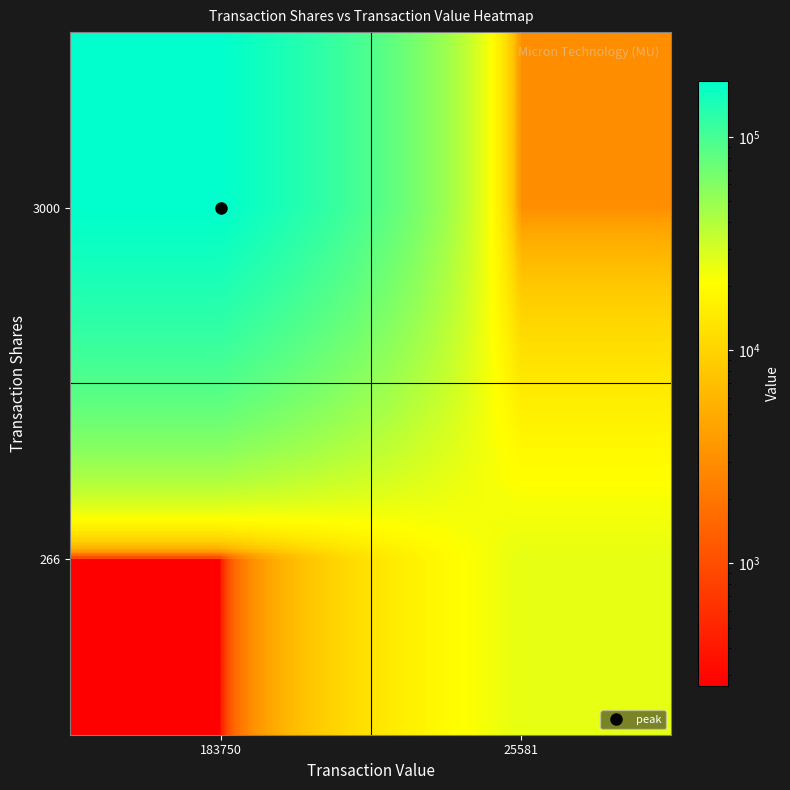

Which series changed the most between 183750 and 25581?

3000